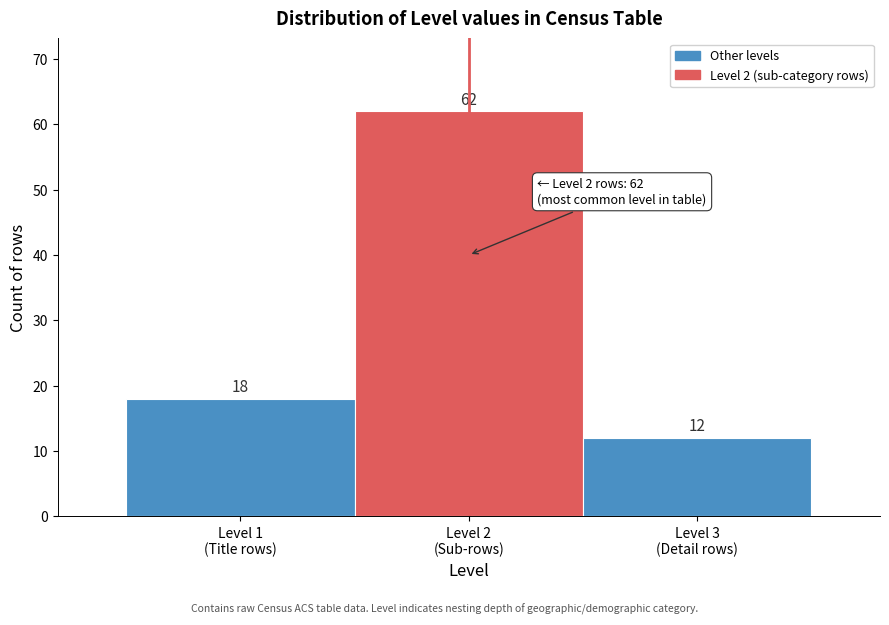

Reading left to right, list all the values displayed in this chart.

18	62	12